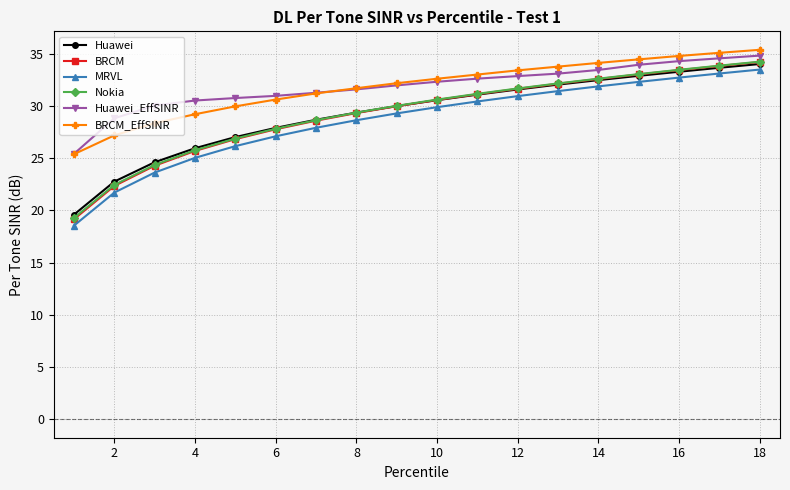

True or false: Huawei has more than 0 interior local peaks.

False